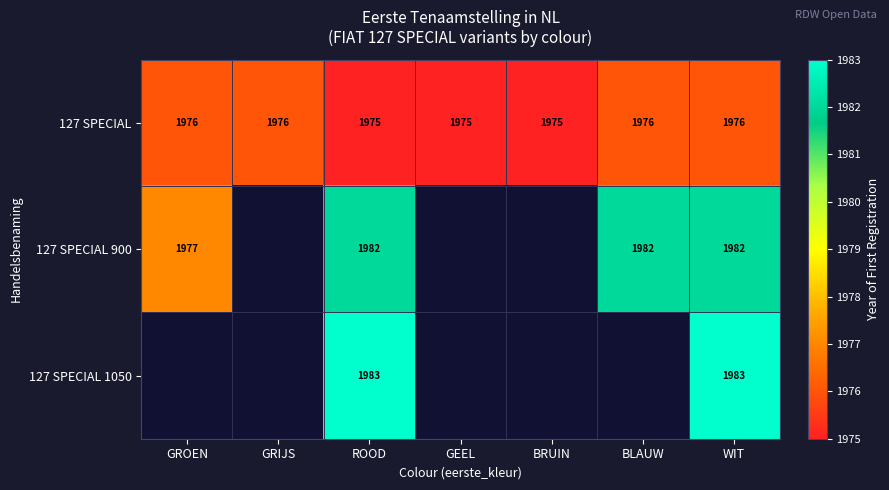

The value of 127 SPECIAL at WIT is 1976. True or false?

True